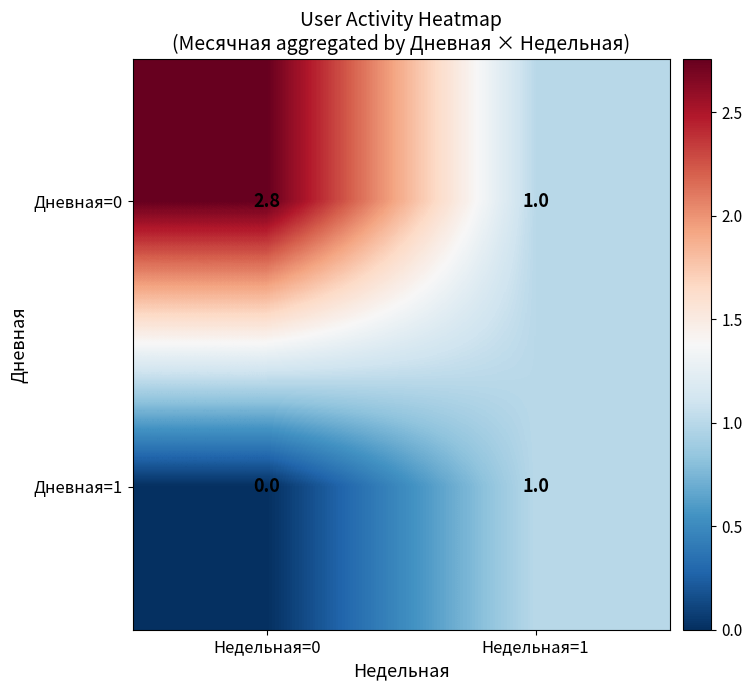

How many distinct data groups are displayed?

2